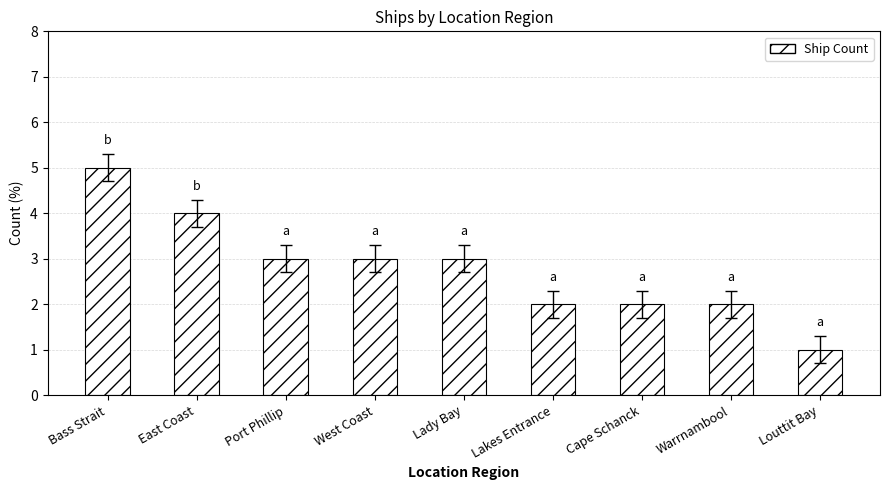

Approximately how many times larger is the value at East Coast compared to Port Phillip?

1.3